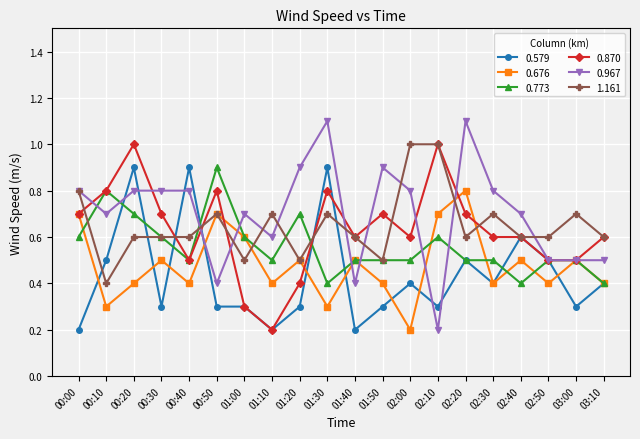

At how many categories does at least one series exceed 0?

20